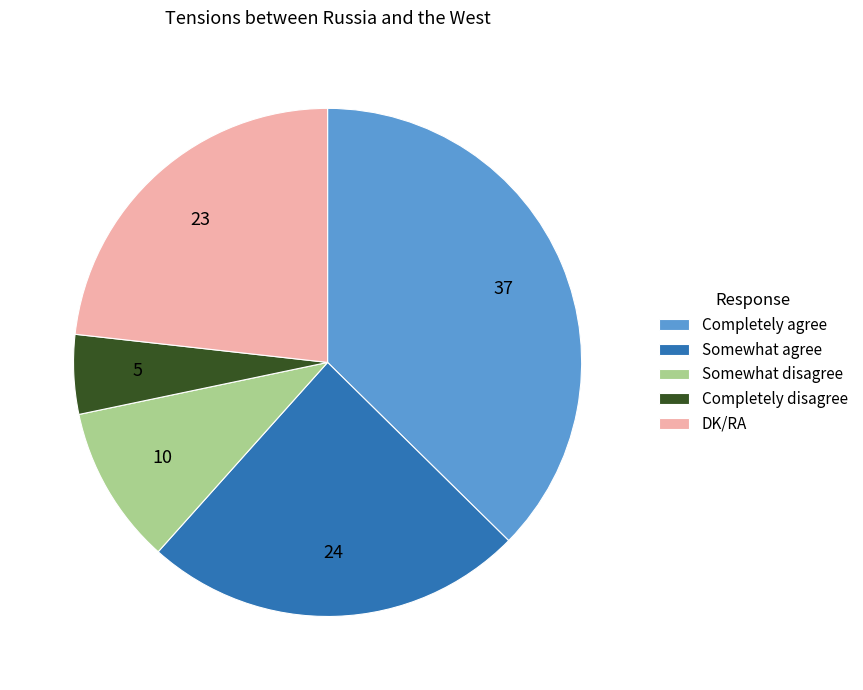

Combined, do DK/RA and Completely disagree account for over 50%?

No